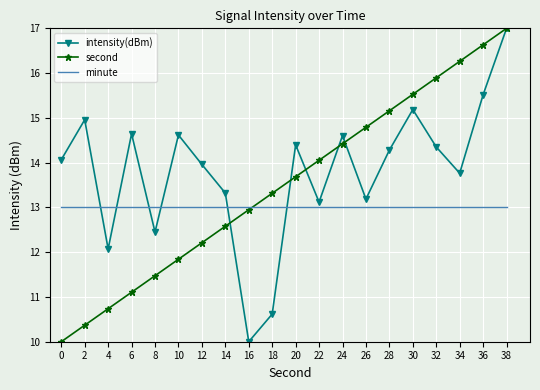

What are all the series names shown in the legend?

intensity(dBm), second, minute